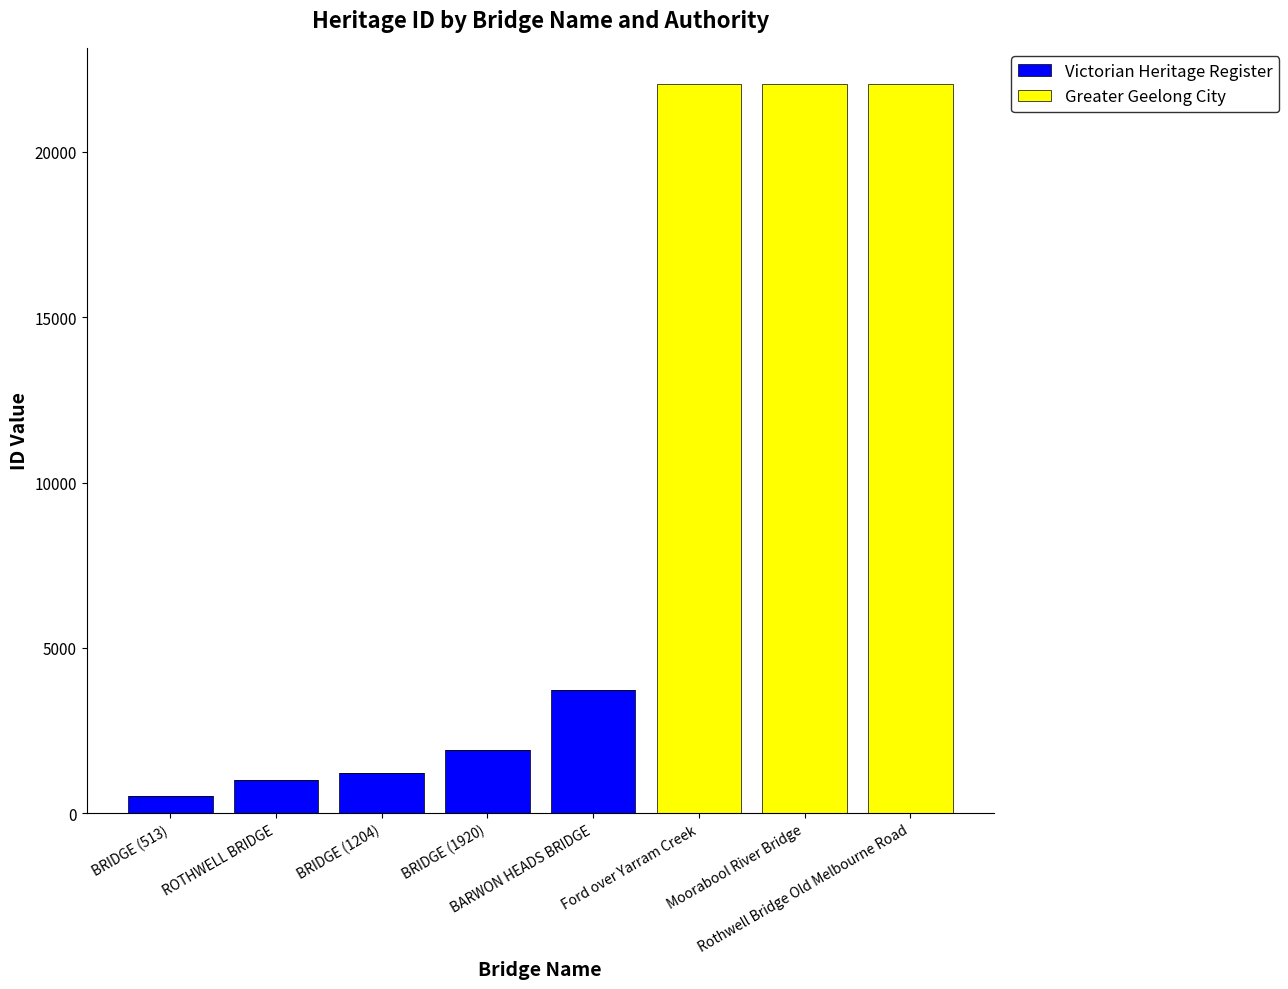

What is the highest value of the Victorian Heritage Register series?

3717